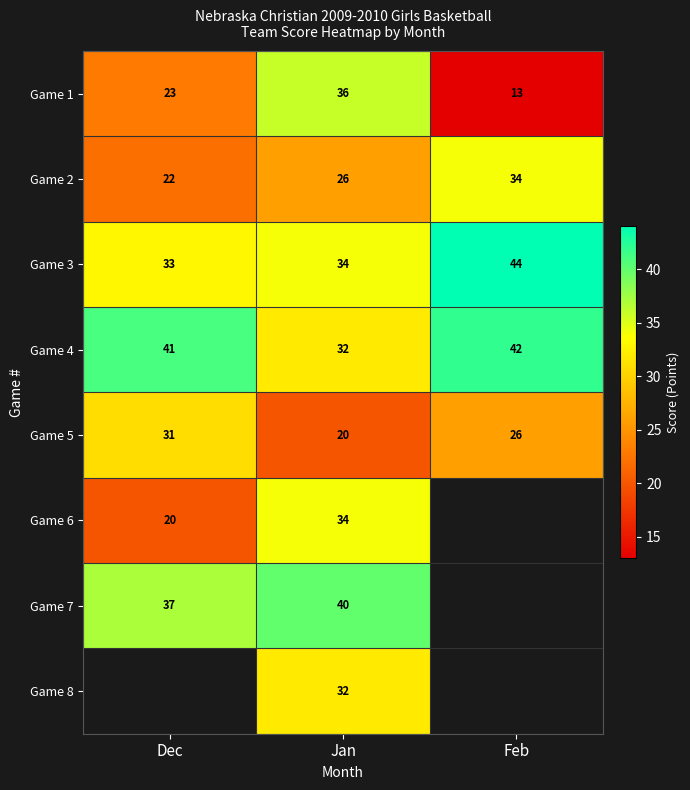

Read the Game 3 value at Dec.

33